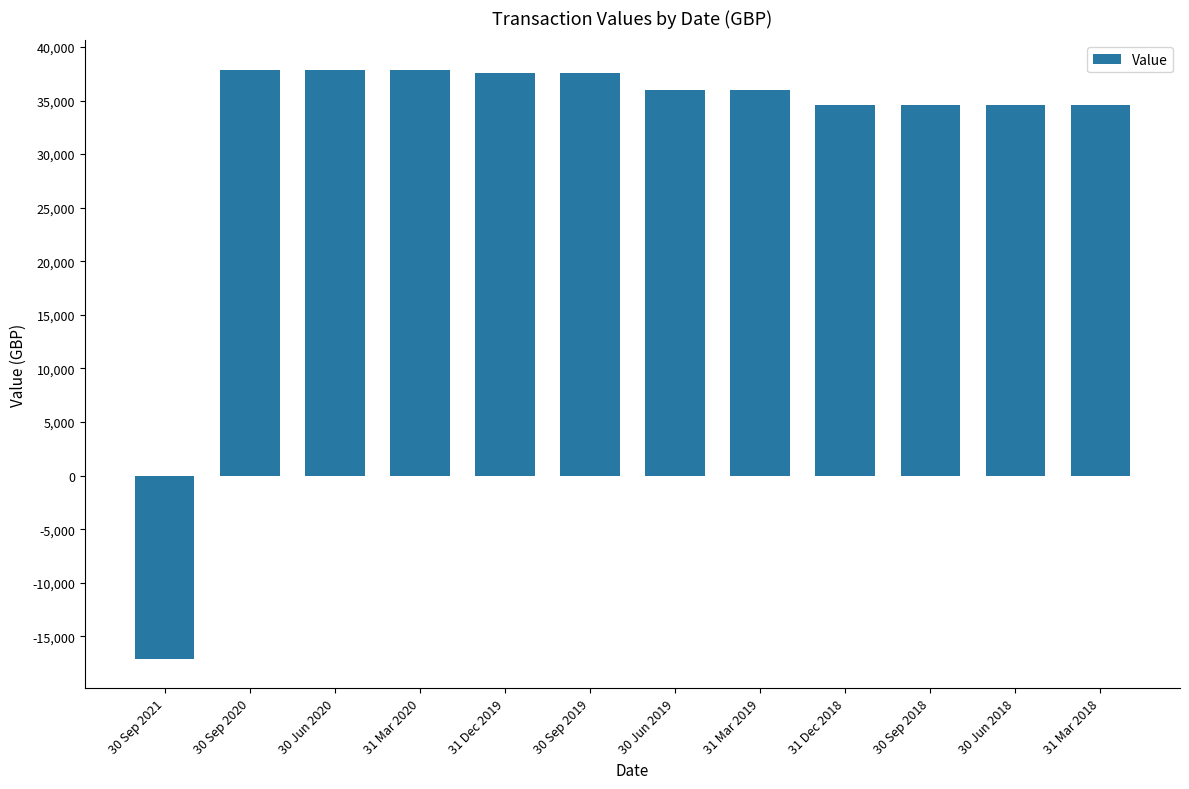

How many negative values are there?

1